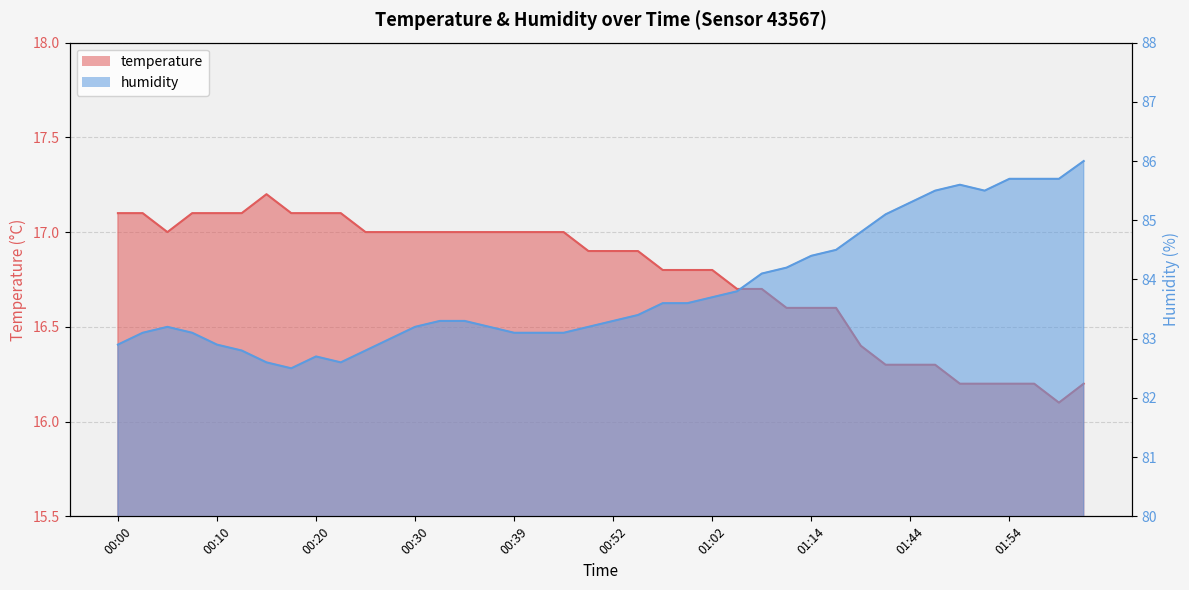

Reading left to right, transcribe all the data shown in this chart.

temperature: 00:00=17.1	00:03=17.1	00:05=17.0	00:08=17.1	00:10=17.1	00:12=17.1	00:15=17.2	00:17=17.1	00:20=17.1	00:22=17.1	00:25=17.0	00:27=17.0	00:30=17.0	00:32=17.0	00:34=17.0	00:37=17.0	00:39=17.0	00:42=17.0	00:47=17.0	00:49=16.9	00:52=16.9	00:54=16.9	00:57=16.8	00:59=16.8	01:02=16.8	01:04=16.7	01:07=16.7	01:09=16.6	01:14=16.6	01:22=16.6	01:36=16.4	01:39=16.3	01:44=16.3	01:46=16.3	01:49=16.2	01:51=16.2	01:54=16.2	01:57=16.2	01:59=16.1	02:02=16.2
humidity: 00:00=82.9	00:03=83.1	00:05=83.2	00:08=83.1	00:10=82.9	00:12=82.8	00:15=82.6	00:17=82.5	00:20=82.7	00:22=82.6	00:25=82.8	00:27=83.0	00:30=83.2	00:32=83.3	00:34=83.3	00:37=83.2	00:39=83.1	00:42=83.1	00:47=83.1	00:49=83.2	00:52=83.3	00:54=83.4	00:57=83.6	00:59=83.6	01:02=83.7	01:04=83.8	01:07=84.1	01:09=84.2	01:14=84.4	01:22=84.5	01:36=84.8	01:39=85.1	01:44=85.3	01:46=85.5	01:49=85.6	01:51=85.5	01:54=85.7	01:57=85.7	01:59=85.7	02:02=86.0